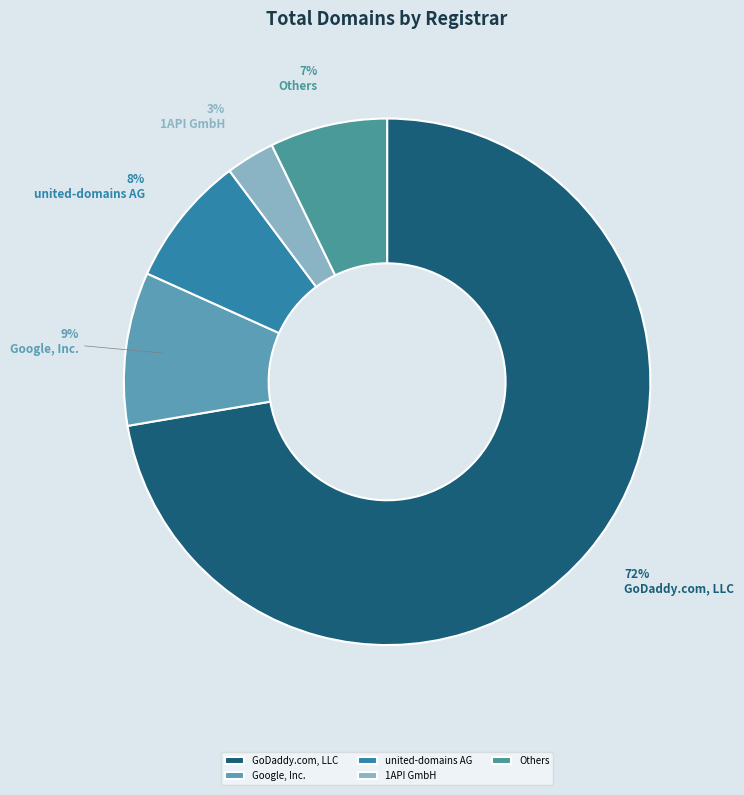

Which category has the smallest portion of the pie?

1API GmbH